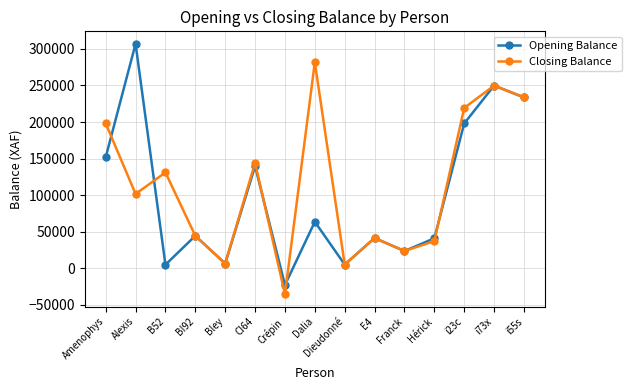

At which label does Opening Balance reach its peak?

Alexis